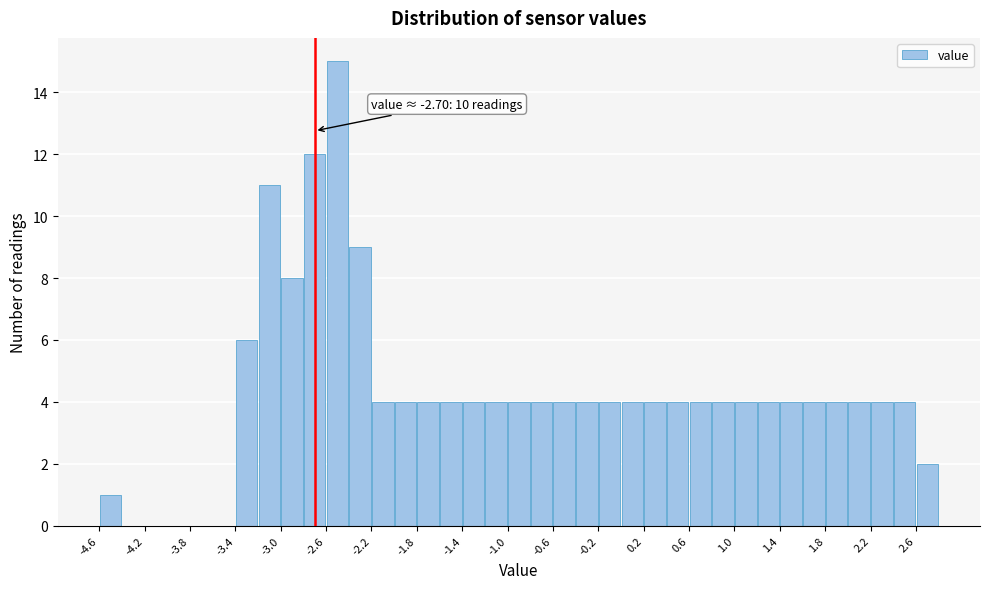

Over which range of the x-axis is the bar tallest?

-2.6 to -2.4